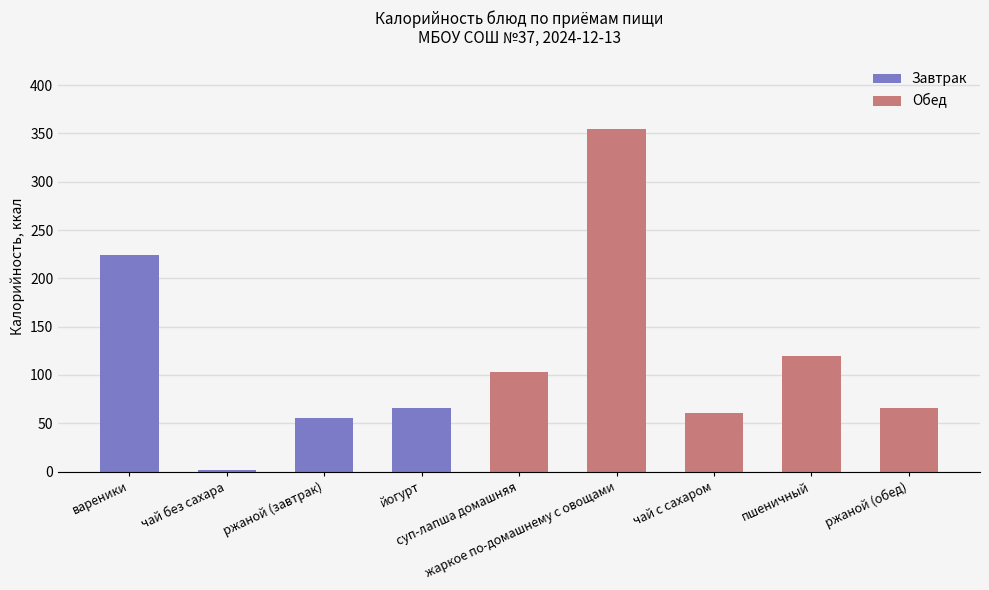

What is the smallest value displayed?

2